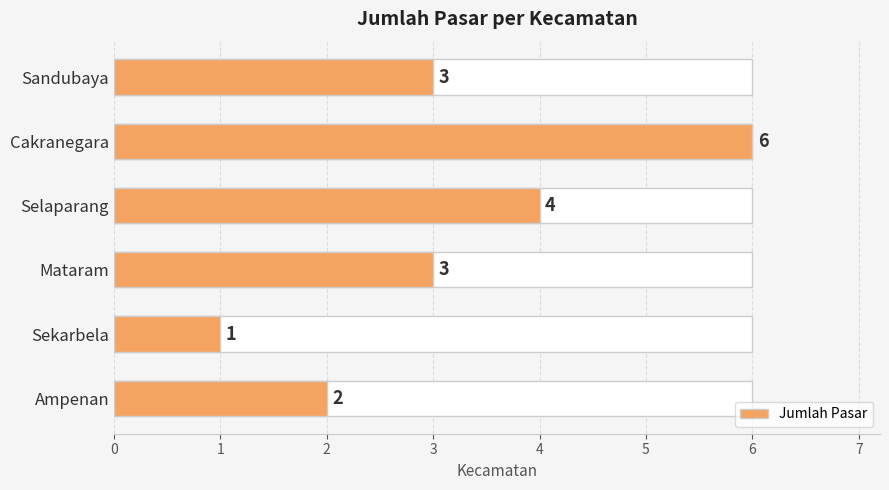

What is the approximate value at Ampenan?

2